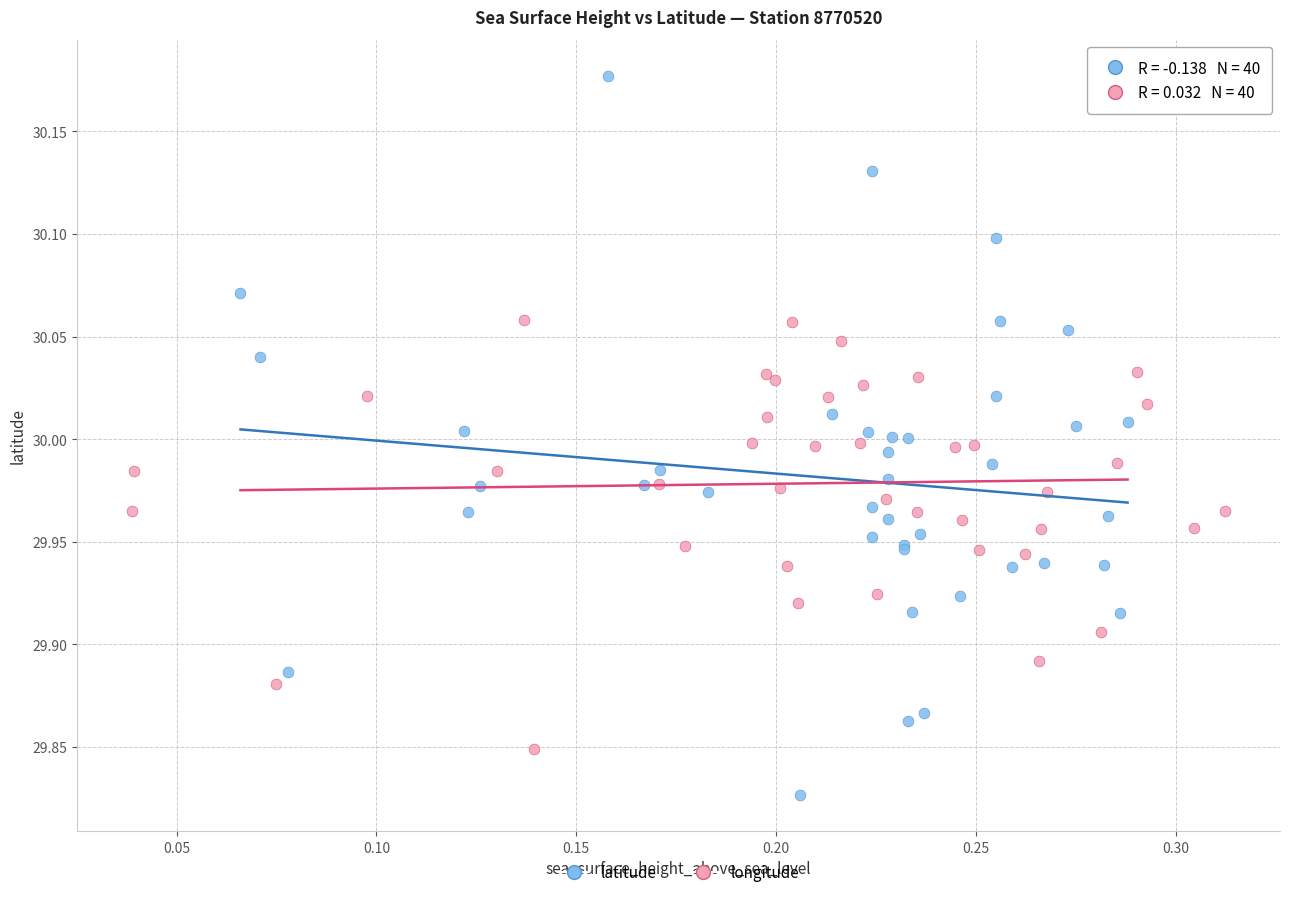

What are all the series names shown in the legend?

latitude, longitude